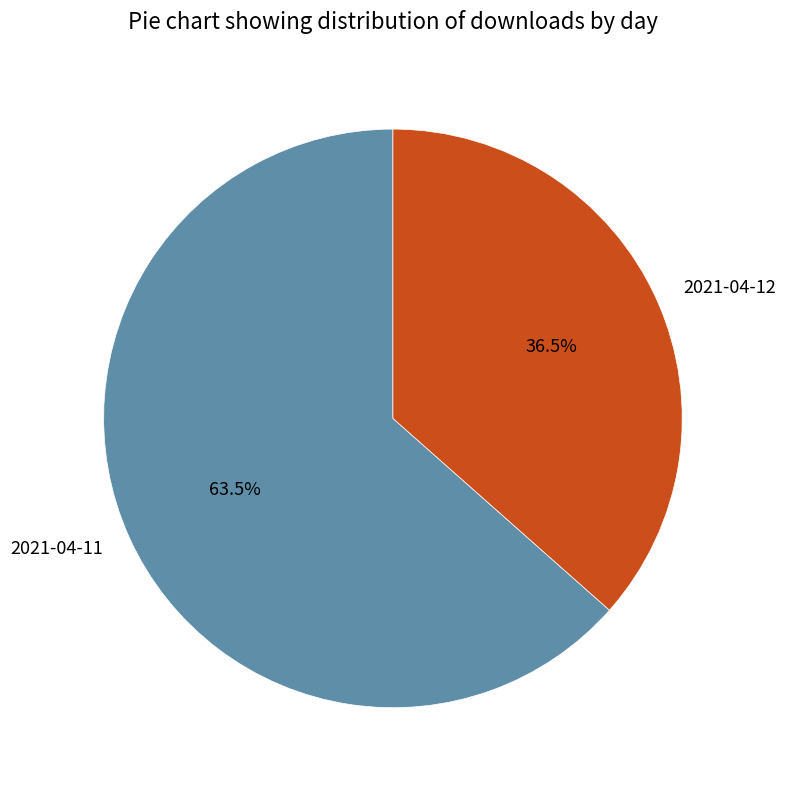

What is the total percentage of 2021-04-12 and 2021-04-11?

100.0%